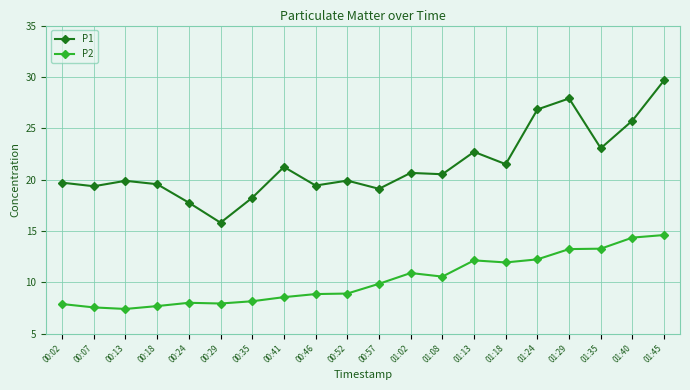

Is it true that P1 equals 8.5 at 01:40?

False